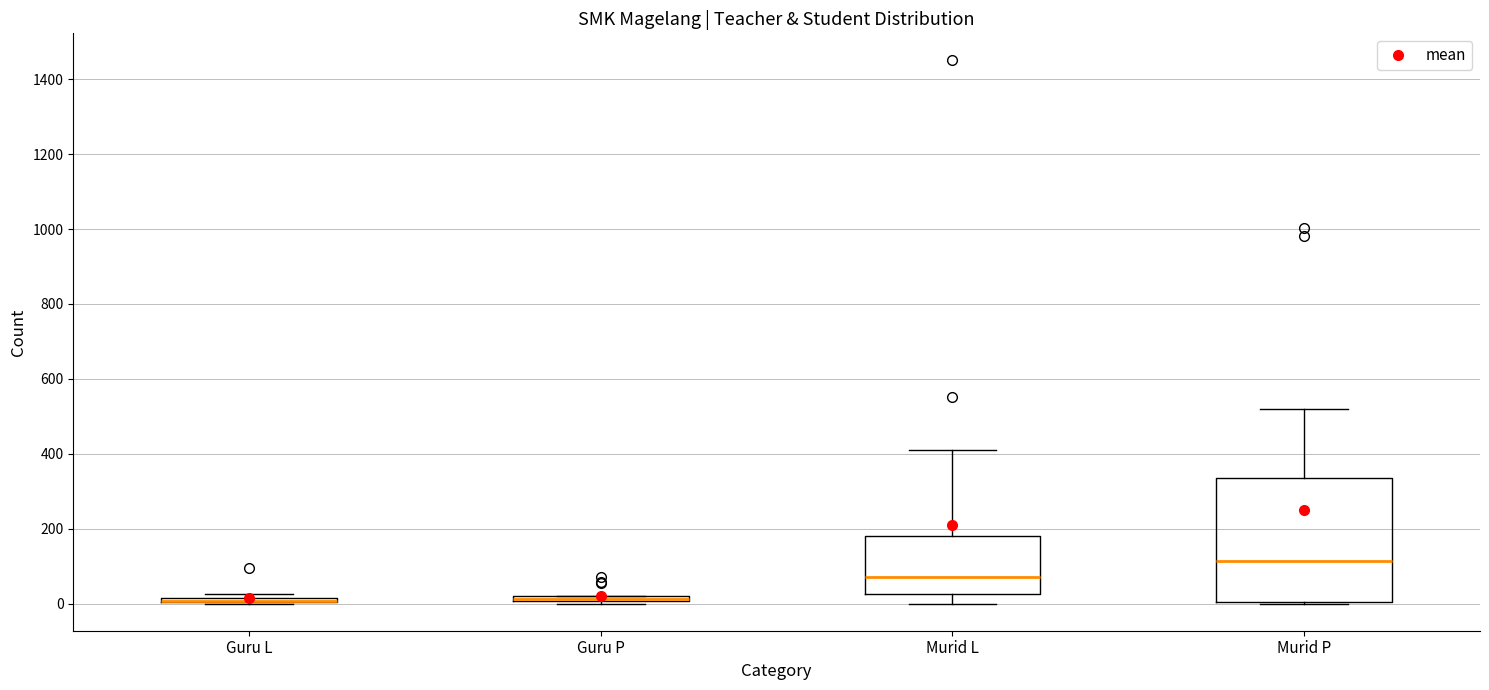

Where is the upper edge of the box for Guru P on the y-axis? The values are not printed on the chart, so give them approximately, as read against the axis.

20